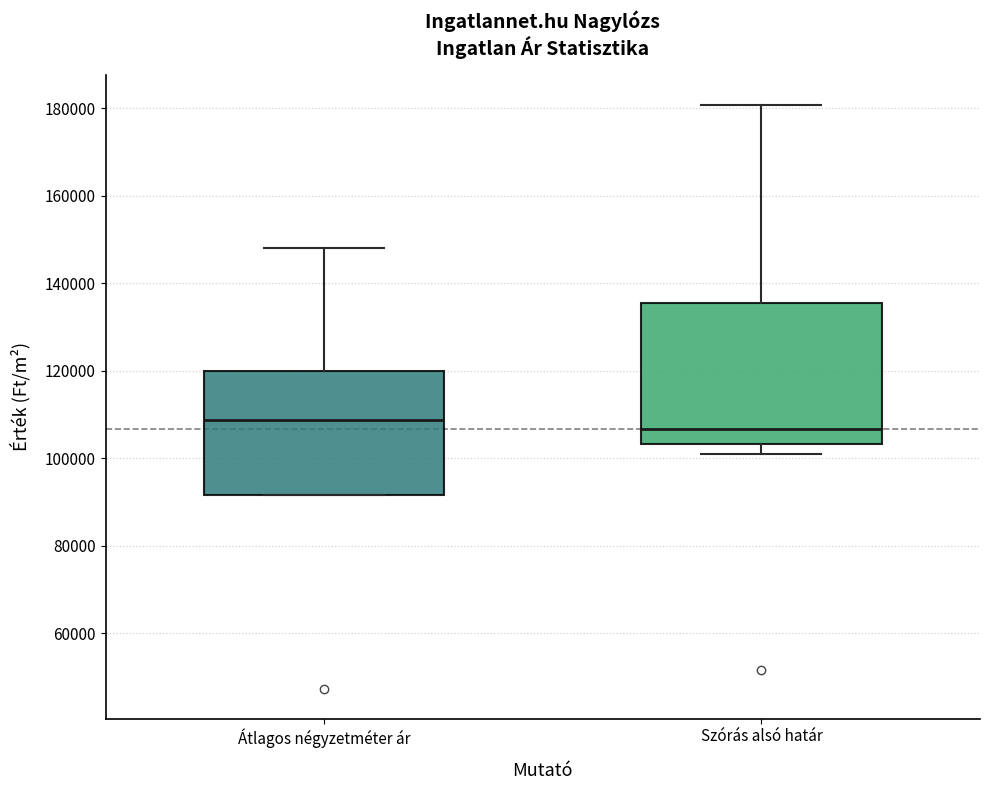

Reading left to right, transcribe this box plot: for each box, give where its median line is, the range the box spans, and where its two whiskers end, as read against the y-axis. The values are not printed on the chart, so give them approximately, as read against the axis.

Átlagos négyzetméter ár: median 108000, box 92000 to 120000, whiskers 92000 to 148000
Szórás alsó határ: median 106000, box 104000 to 136000, whiskers 102000 to 180000